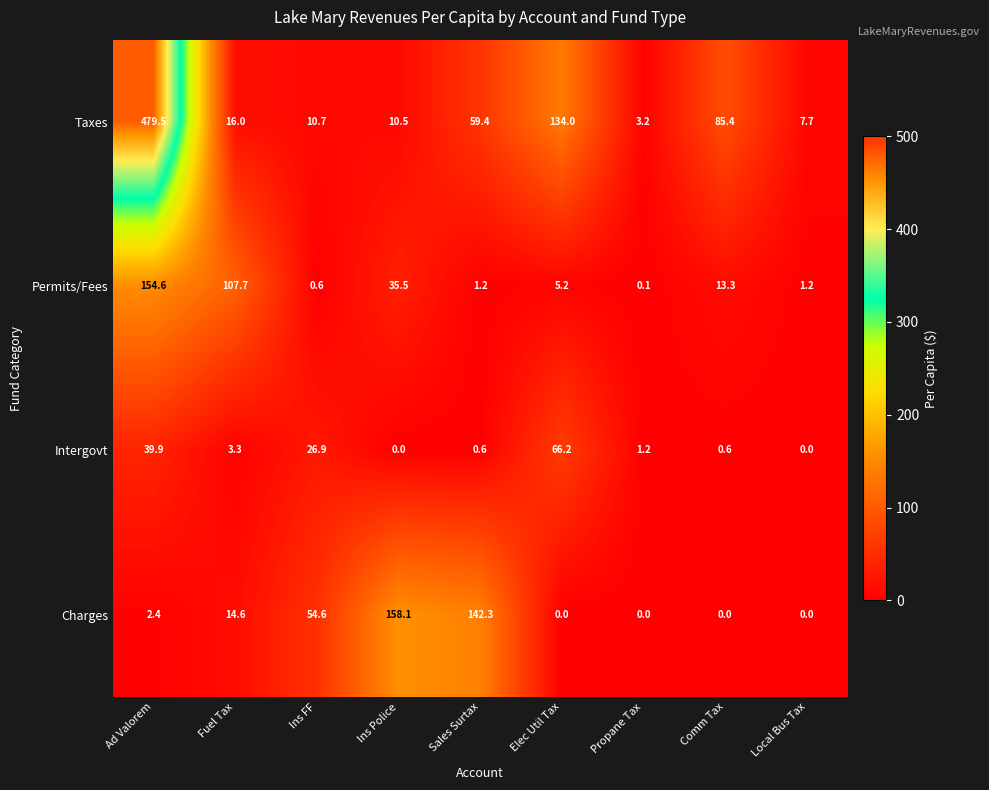

At which category is the sum across all series the highest?

Ad Valorem